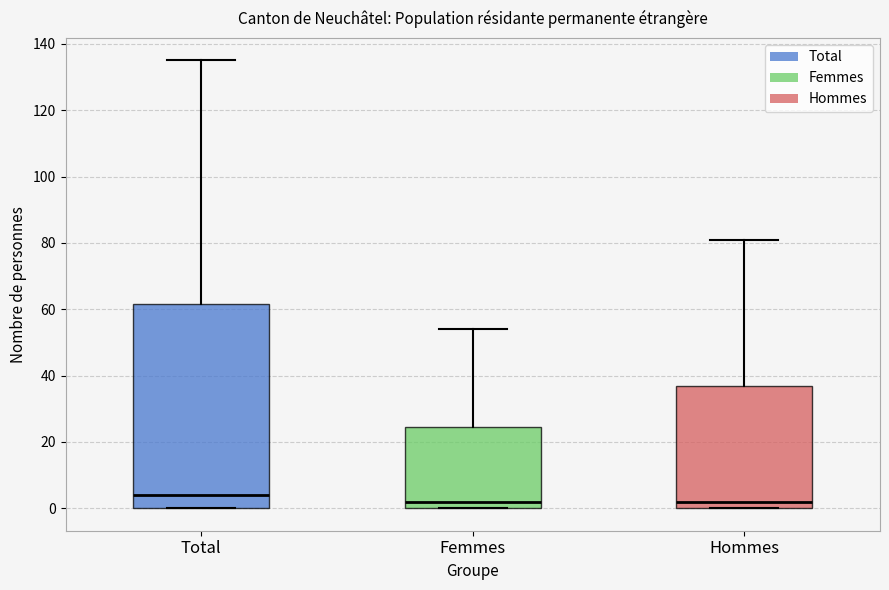

Reading left to right, transcribe this box plot: for each box, give where its median line is, the range the box spans, and where its two whiskers end, as read against the y-axis. The values are not printed on the chart, so give them approximately, as read against the axis.

Total: median 4, box 0 to 62, whiskers 0 to 136
Femmes: median 2, box 0 to 24, whiskers 0 to 54
Hommes: median 2, box 0 to 38, whiskers 0 to 82